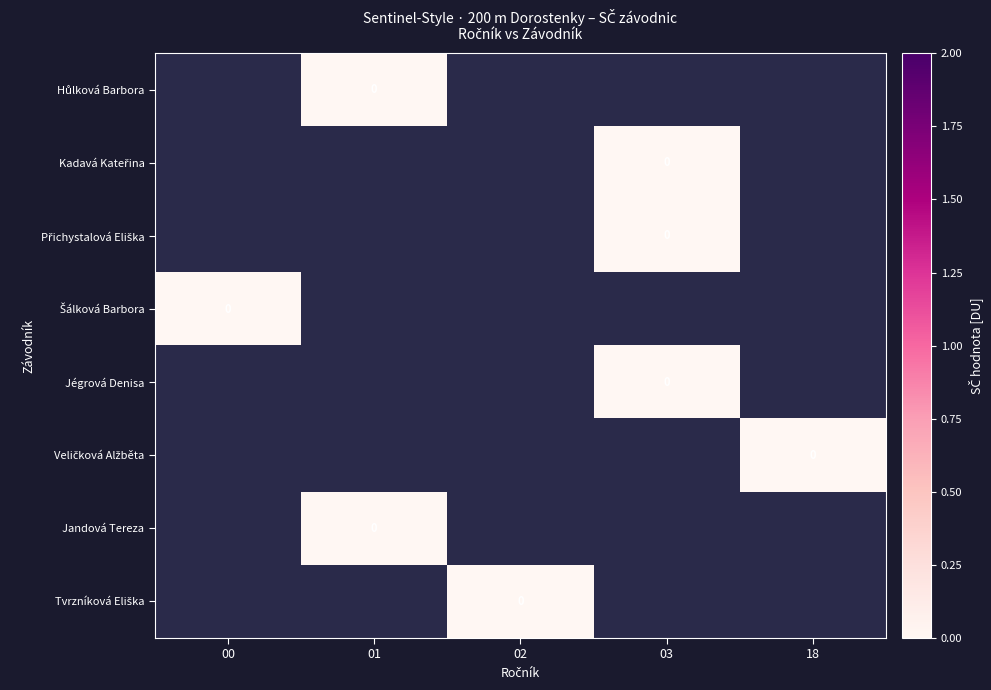

Count the number of categories in the chart.

5